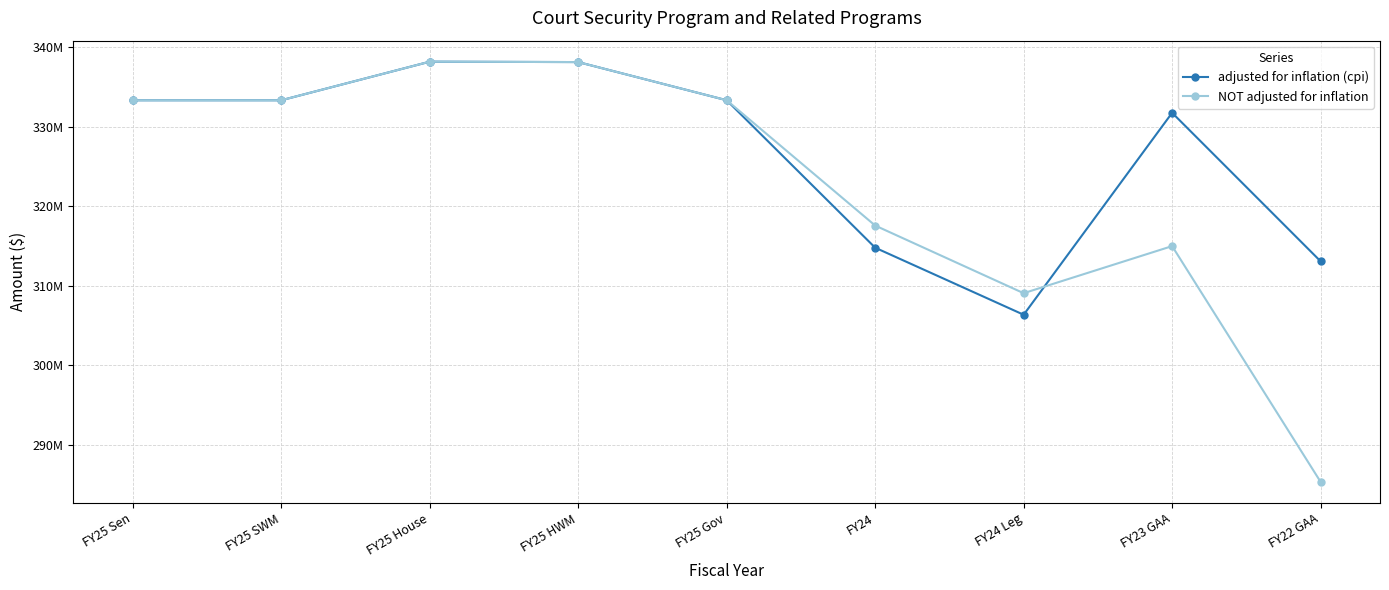

How many times do adjusted for inflation (cpi) and NOT adjusted for inflation cross each other?

1